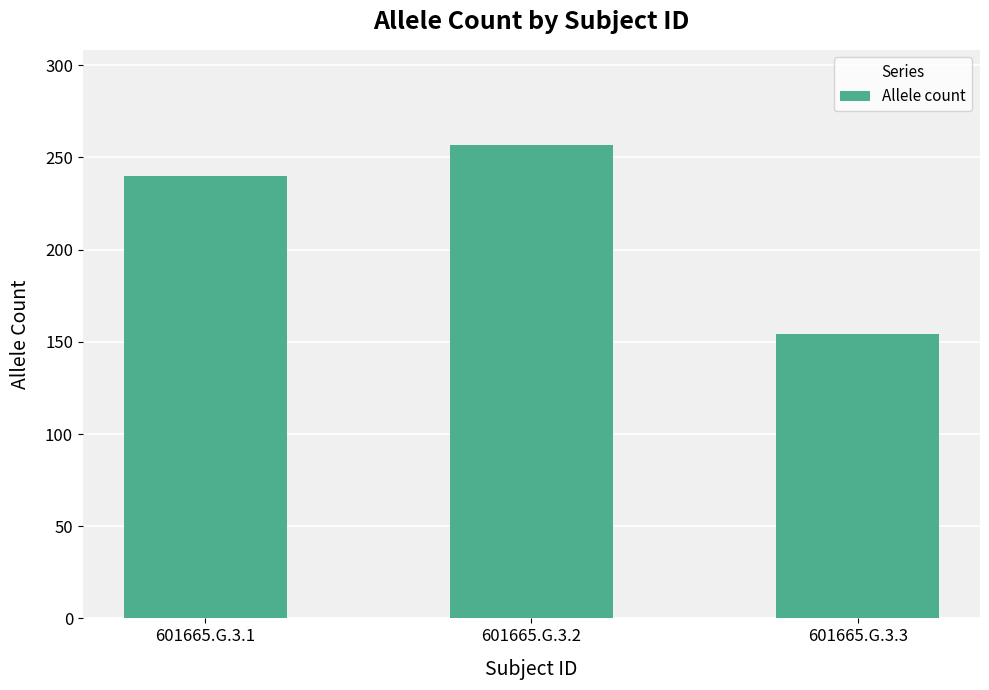

Which has a higher value, 601665.G.3.3 or 601665.G.3.2?

601665.G.3.2